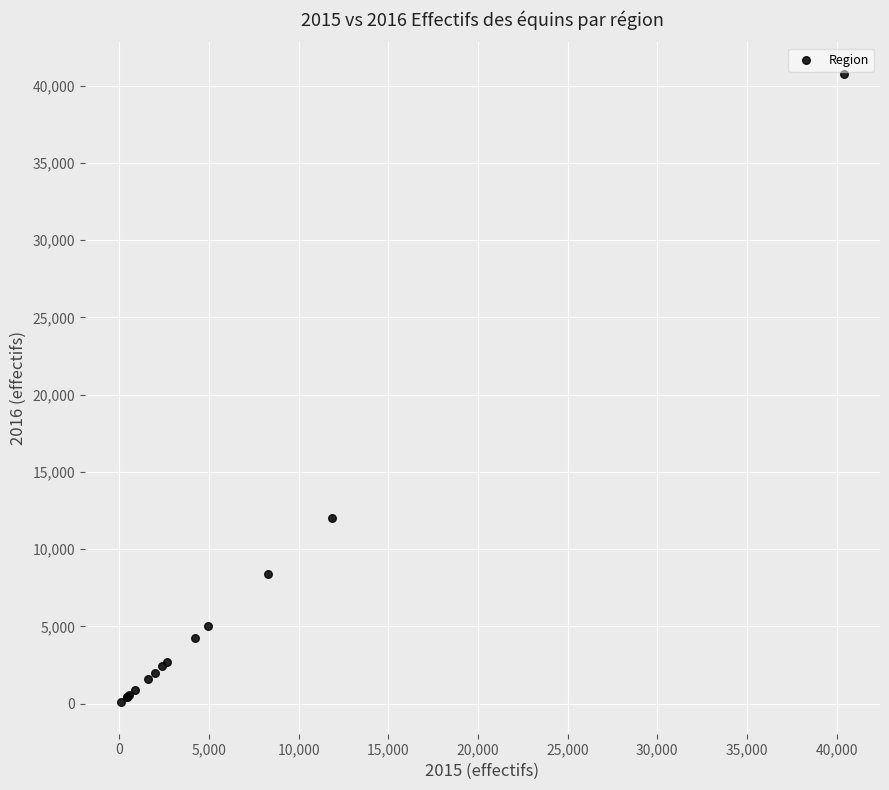

What Y value in the scatter plot is closest to 20433?

11996